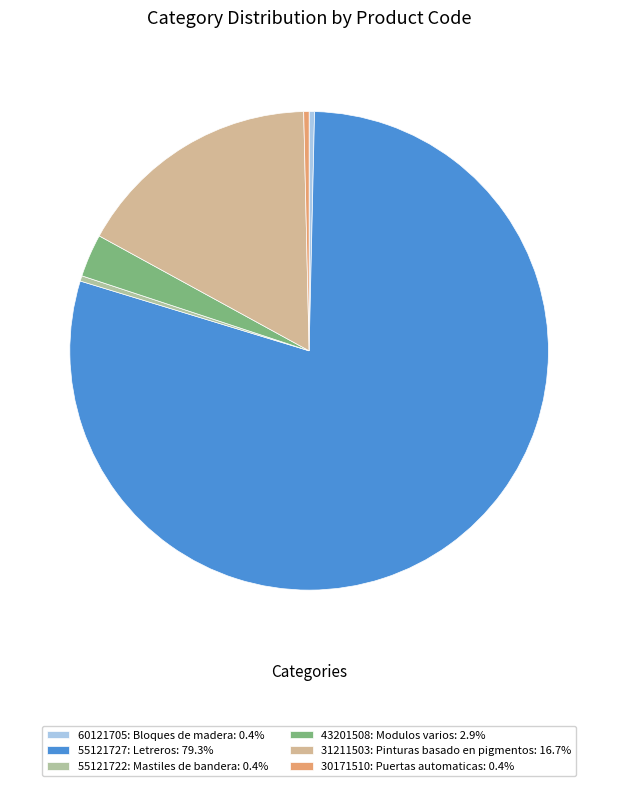

How many slices are in this pie chart?

6